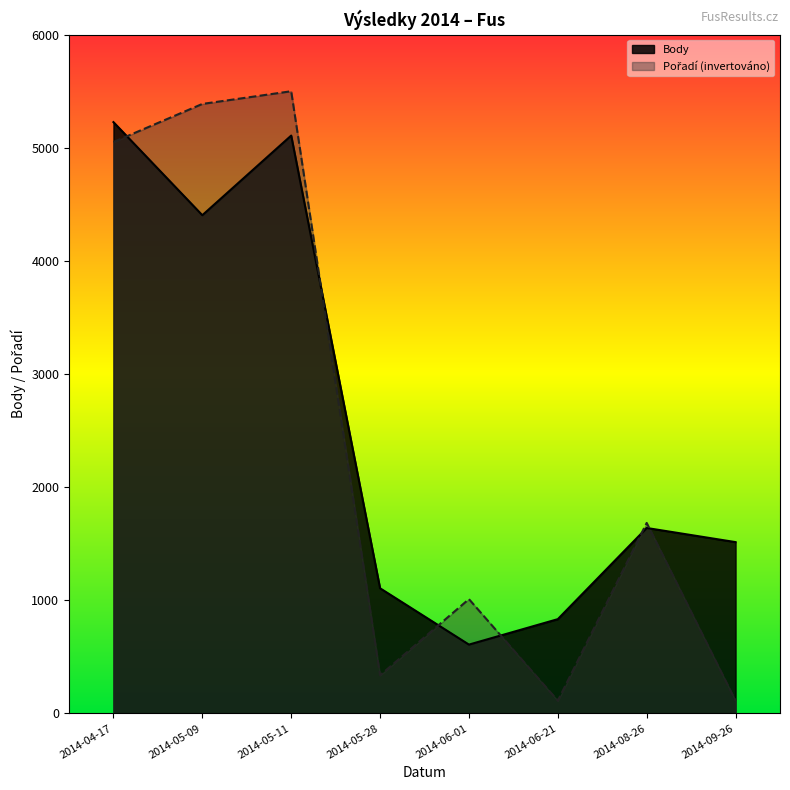

Is it true that Body equals 1514.0 at 2014-09-26?

True